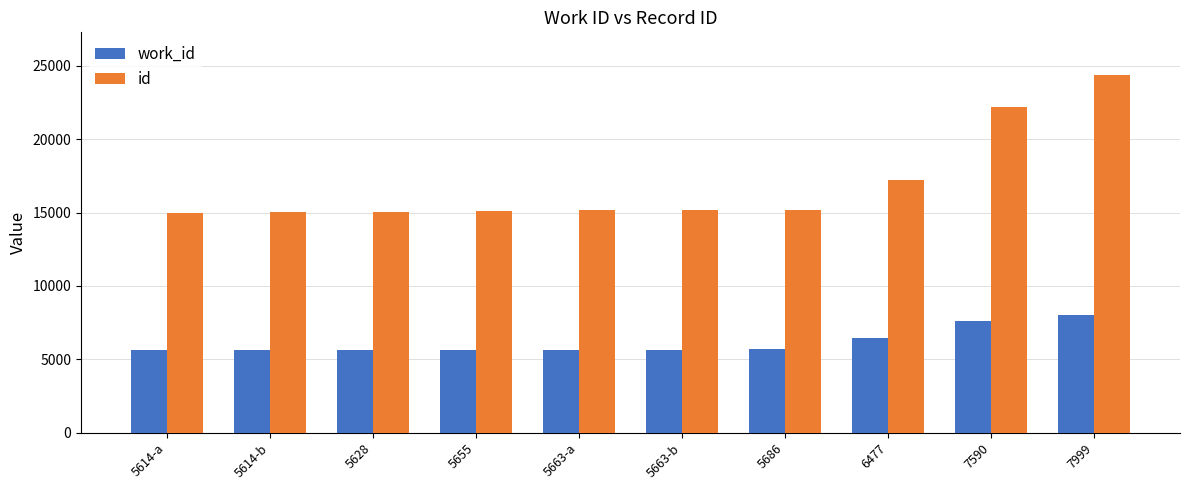

What is the value of the id bar at the 9th from the left?

22180